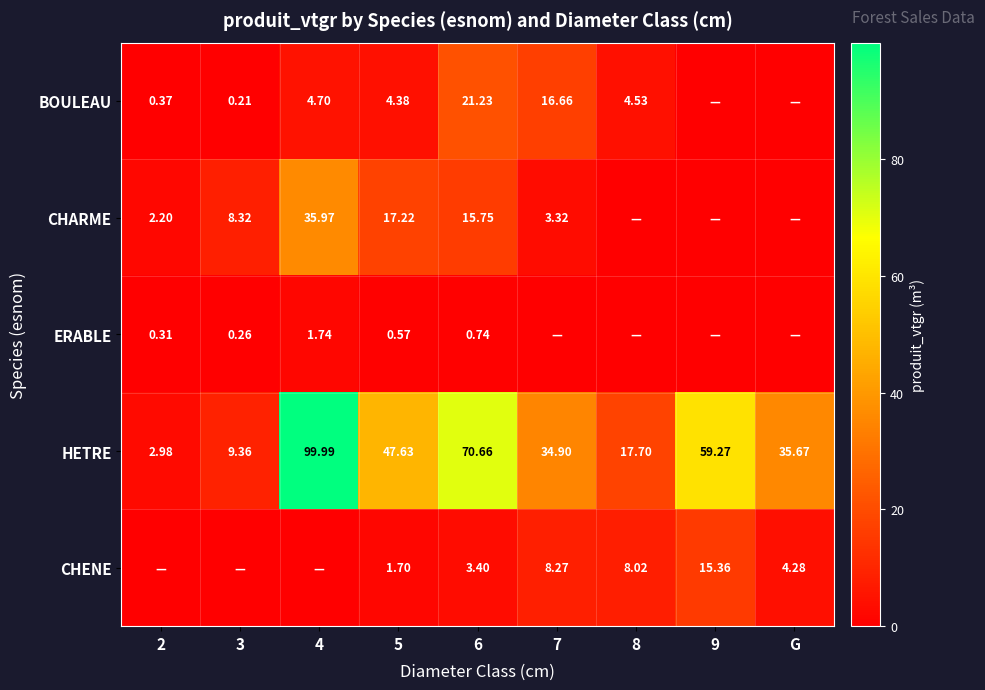

What is the sum of the CHENE values at 7 and 5?

10.0